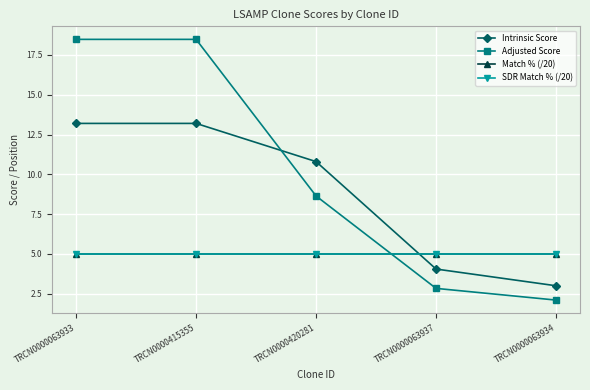

What is the difference between the Intrinsic Score values at TRCN0000063933 and TRCN0000063934?

10.2